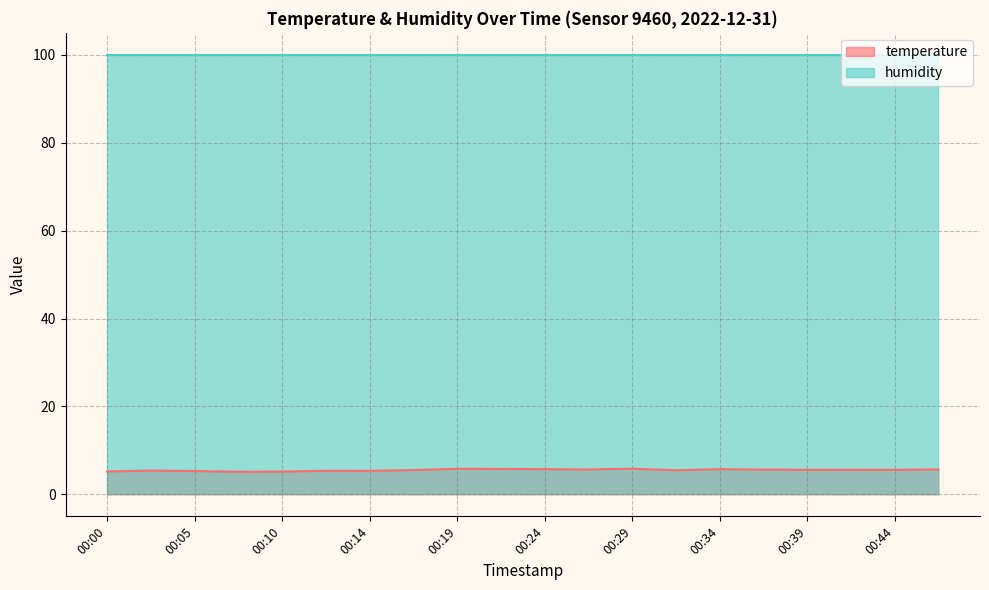

Which label corresponds to the smallest value in the chart?

00:07